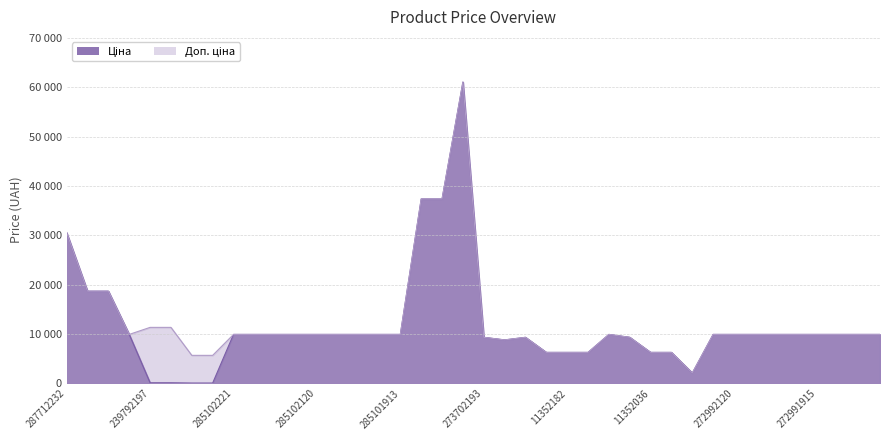

Reading left to right, transcribe all the data shown in this chart.

Ціна: 30512.3	18671.5	18671.5	9908.5	113.3	113.3	56.7	56.7	9908.5	9908.5	9908.5	9908.5	9908.5	9908.5	9908.5	9908.5	9908.5	37343.0	37343.0	61024.7	9321.4	8797.6	9321.4	6266.7	6266.7	6266.7	9908.5	9321.4	6266.7	6266.7	2094.3	9908.5	9908.5	9908.5	9908.5	9908.5	9908.5	9908.5	9908.5	9908.5
Доп. ціна: 30512.3	18671.5	18671.5	9908.5	11334.0	11334.0	5667.0	5667.0	9908.5	9908.5	9908.5	9908.5	9908.5	9908.5	9908.5	9908.5	9908.5	37343.0	37343.0	61024.7	9321.4	8797.6	9321.4	6266.7	6266.7	6266.7	9908.5	9321.4	6266.7	6266.7	2094.0	9908.5	9908.5	9908.5	9908.5	9908.5	9908.5	9908.5	9908.5	9908.5